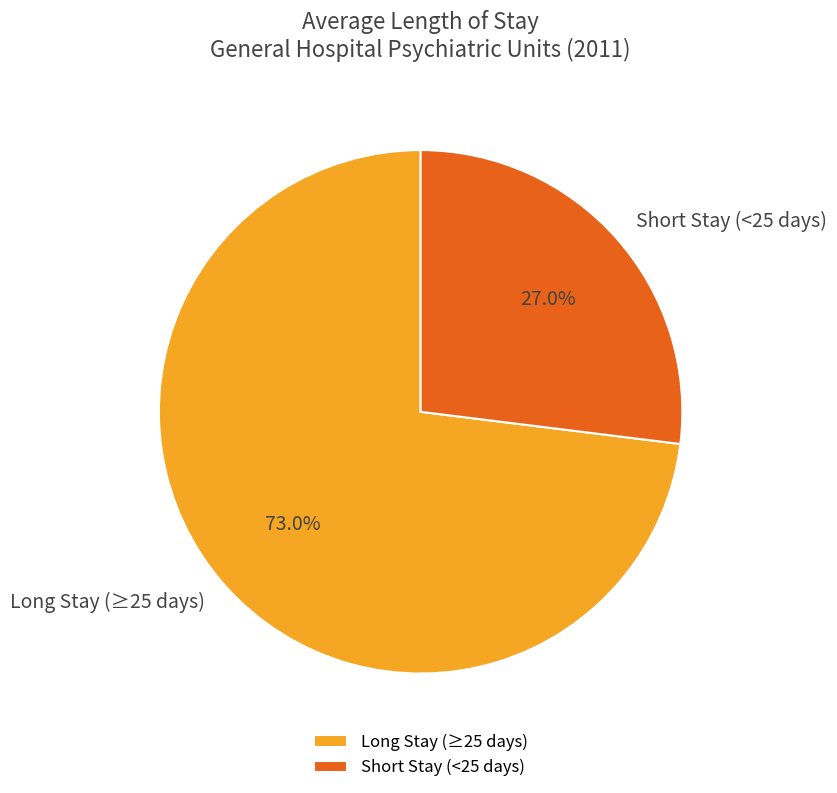

Rank the categories by value from highest to lowest.

Long Stay (≥25 days), Short Stay (<25 days)